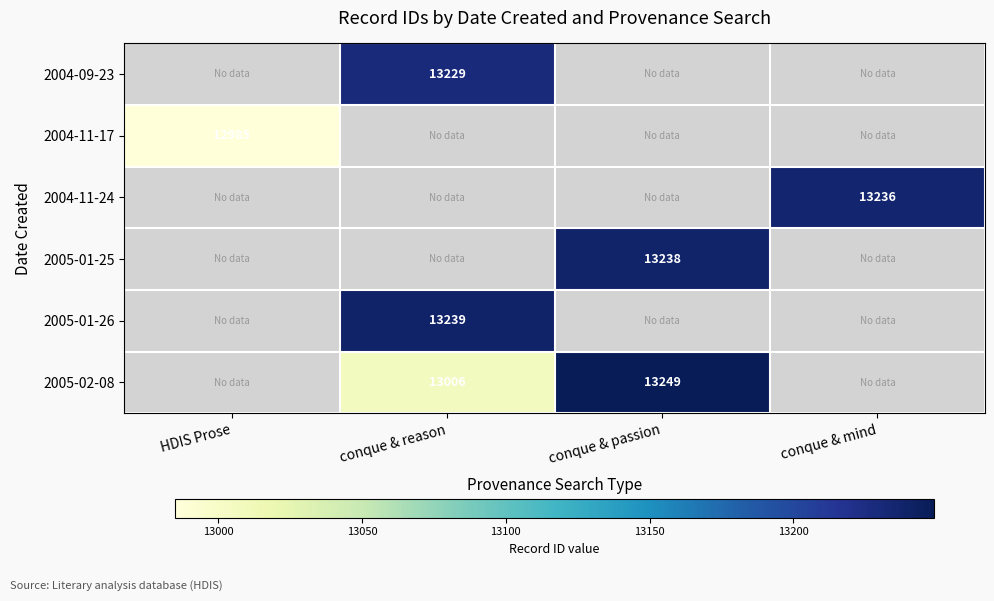

How many series are shown in this chart?

6